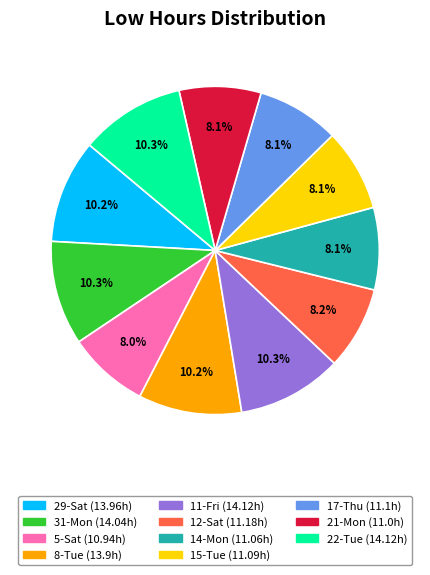

The 31-Mon slice represents 10% of the pie. True or false?

True